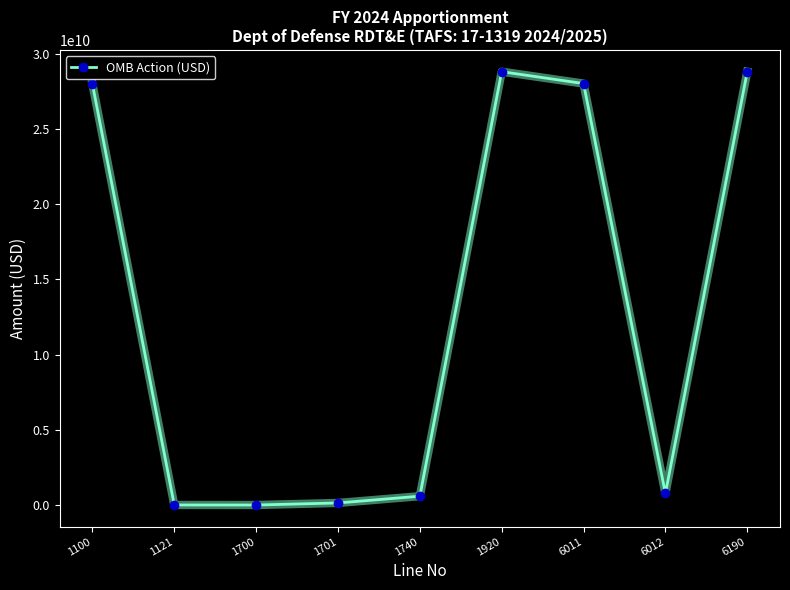

True or false: the data shows 36986031108 at 1100.

False